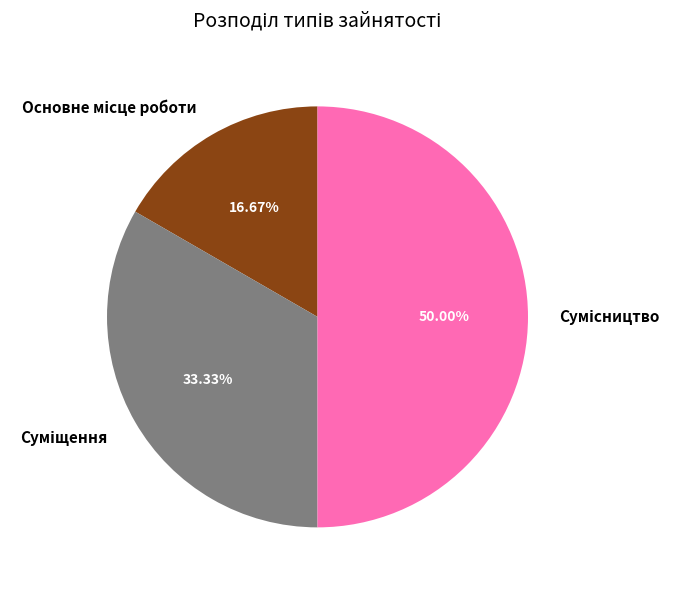

What percentage is the Сумісництво slice, to the nearest percent?

50%